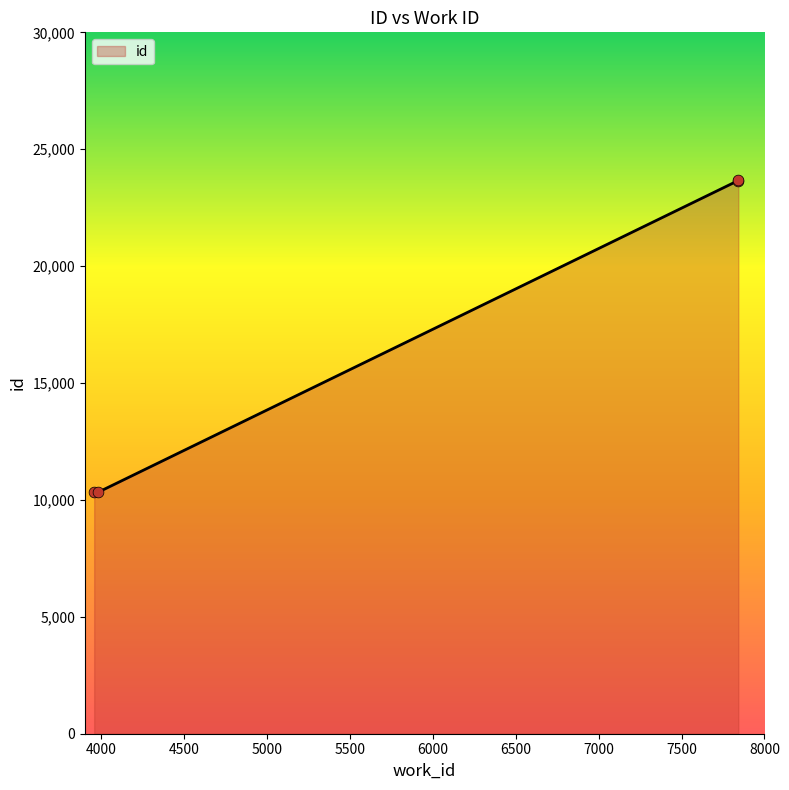

Which has a higher value, 3977 or 7842?

7842